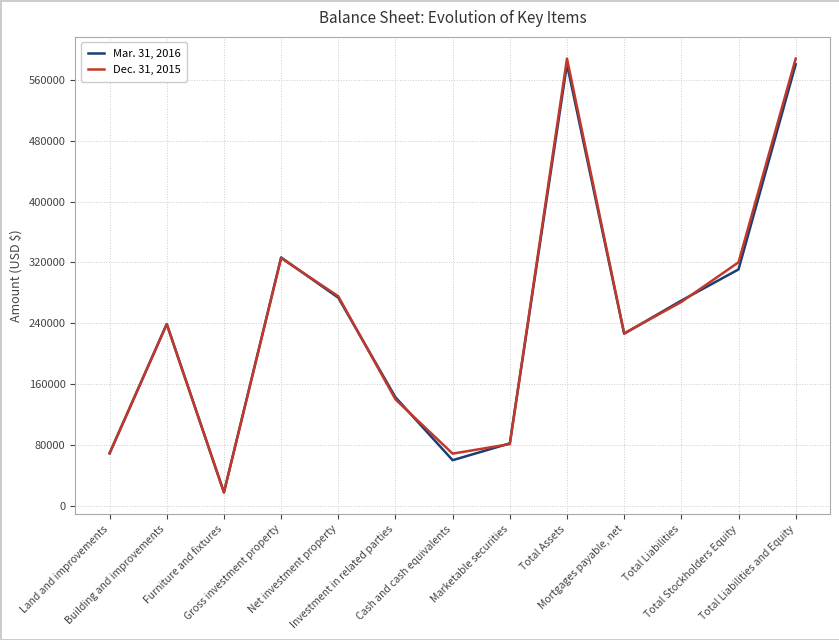

At which category does Mar. 31, 2016 reach its first local peak?

Building and improvements